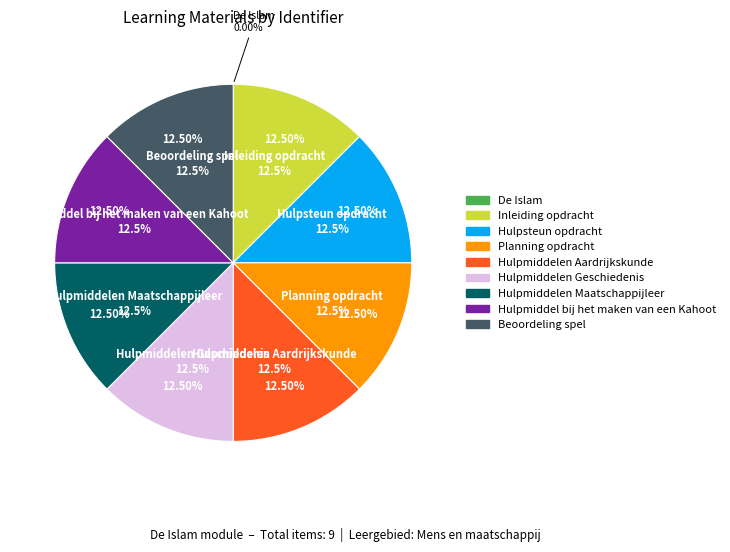

To the nearest percent, what is the difference between the largest and smallest slice percentages?

13%